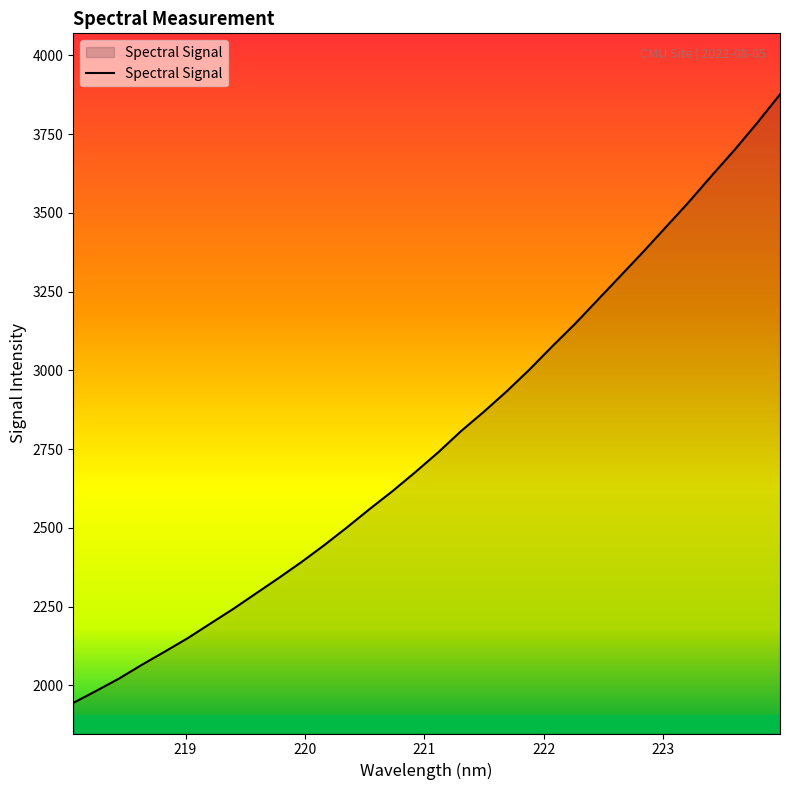

Count the number of categories in the chart.

32